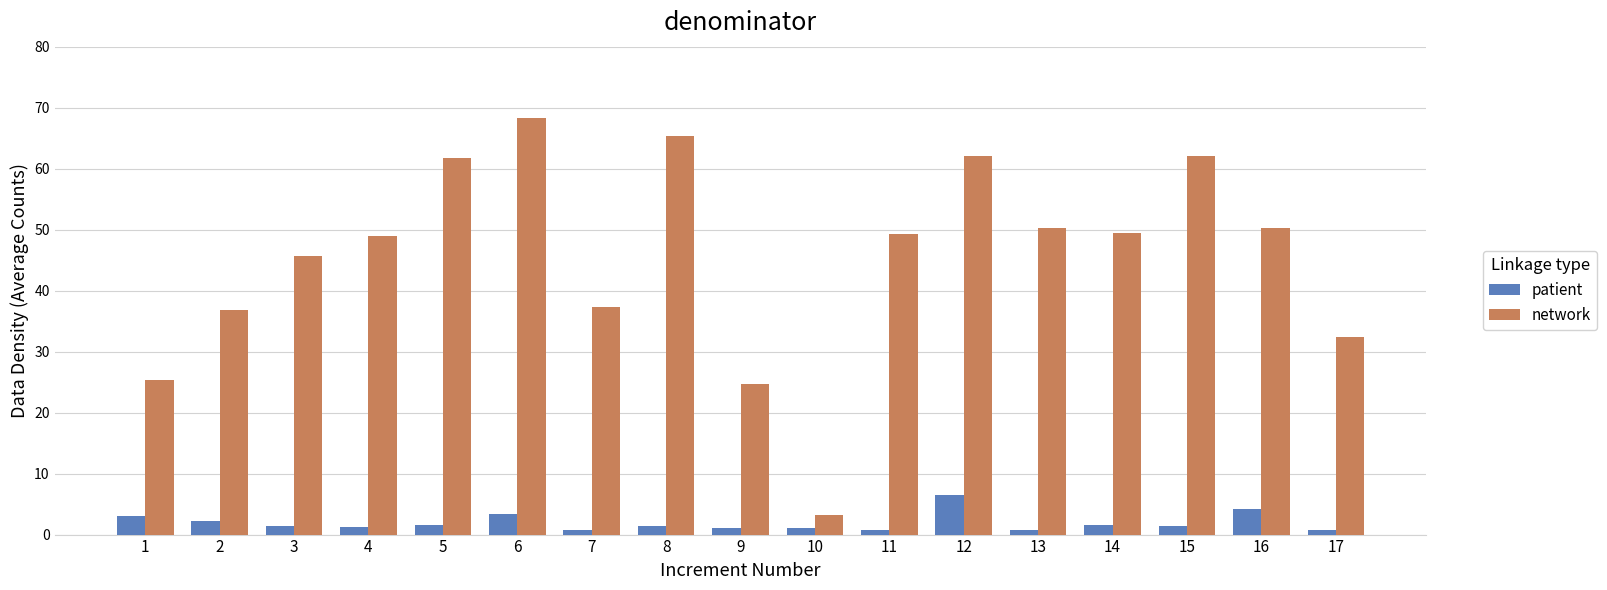

The value of network at 1 is 14.9. True or false?

False